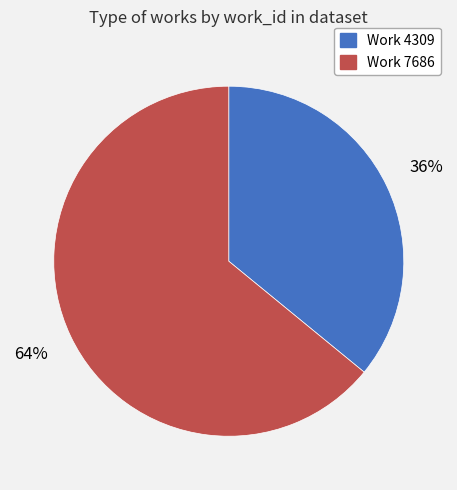

To the nearest percent, what is the difference between the largest and smallest slice percentages?

28%